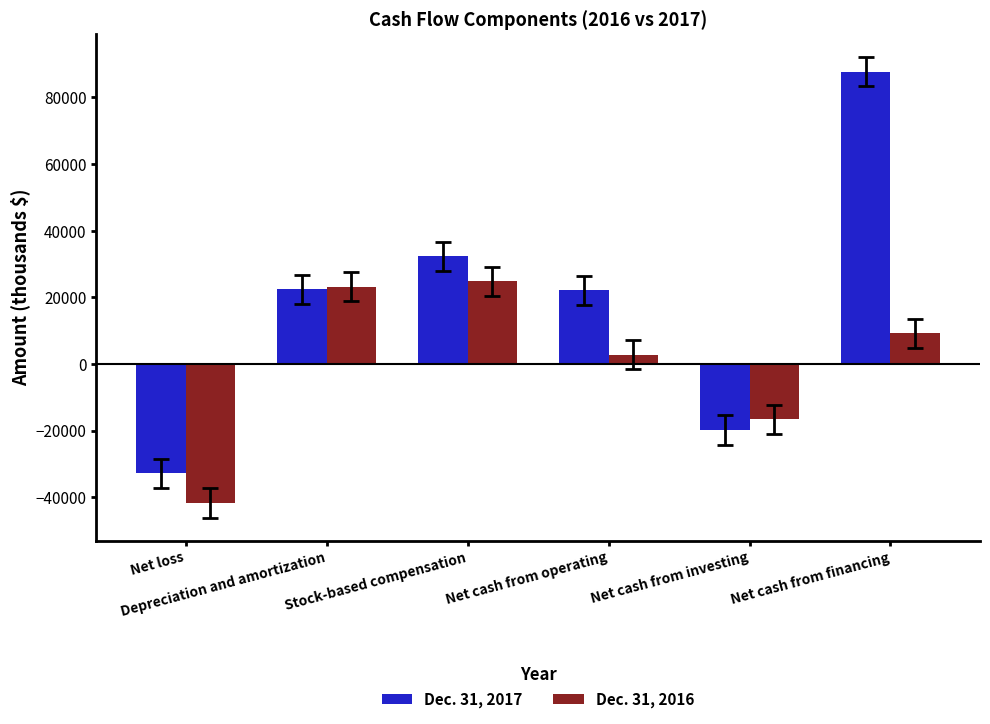

The value of Dec. 31, 2017 at Net loss is -7991. True or false?

False